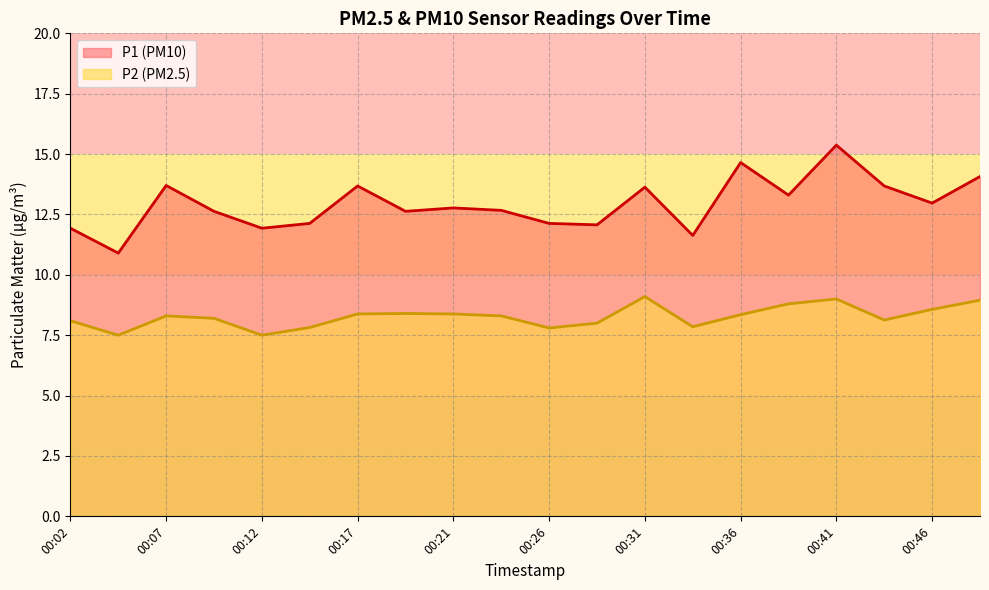

What is the value of the P1 point at the 5th from the left?

11.9